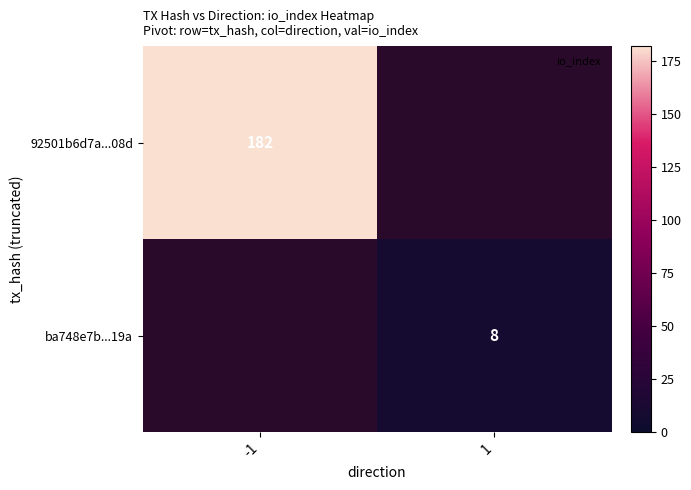

How many data points does each series have?

2